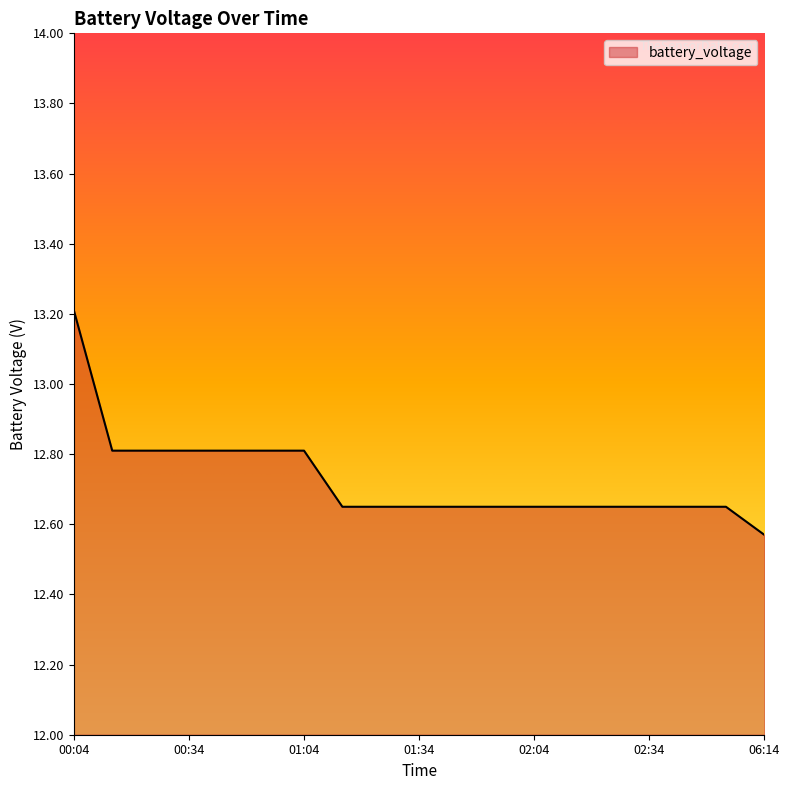

What is the difference between the maximum and minimum values?

0.6